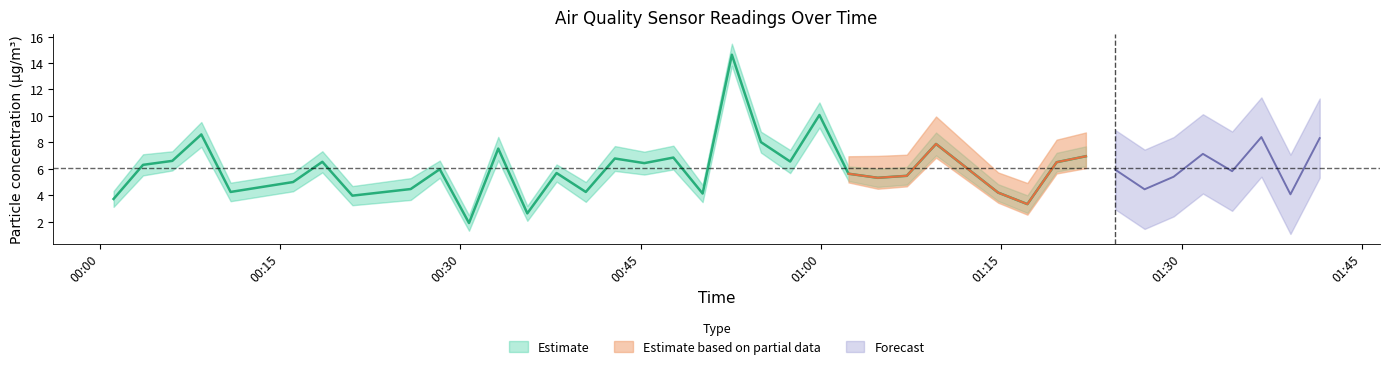

What is the value of the Temp point at the 32nd from the left?

8.5